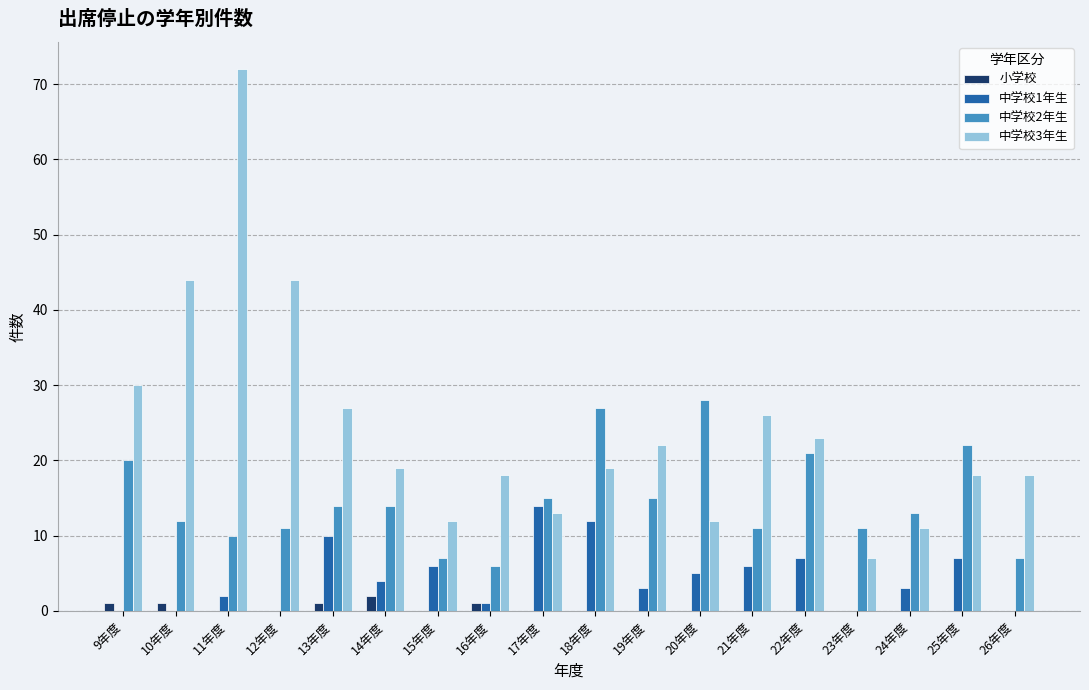

Is the value of 中学校3年生 at 16年度 greater than the value of 小学校 at 13年度?

Yes